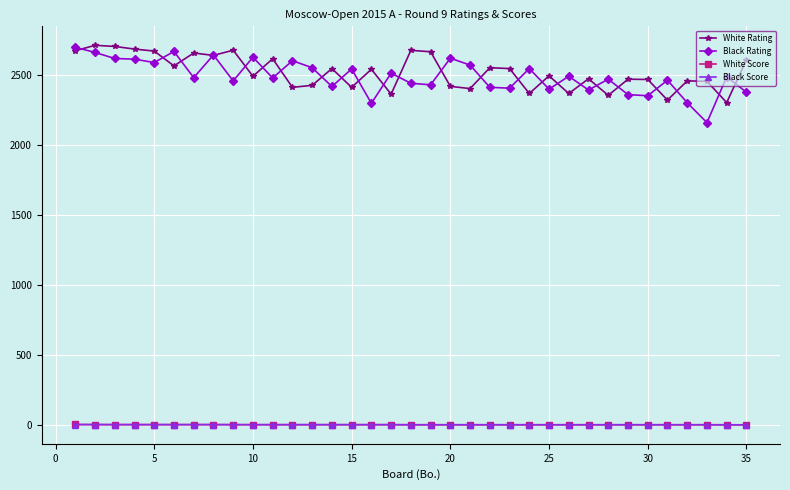

What is the highest value of the White Rating series?

2714.0